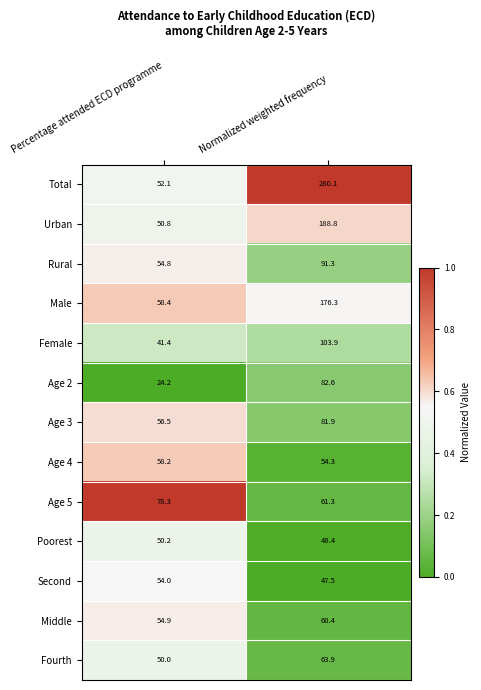

The Poorest series shows 15.8 at Normalized weighted frequency. True or false?

False